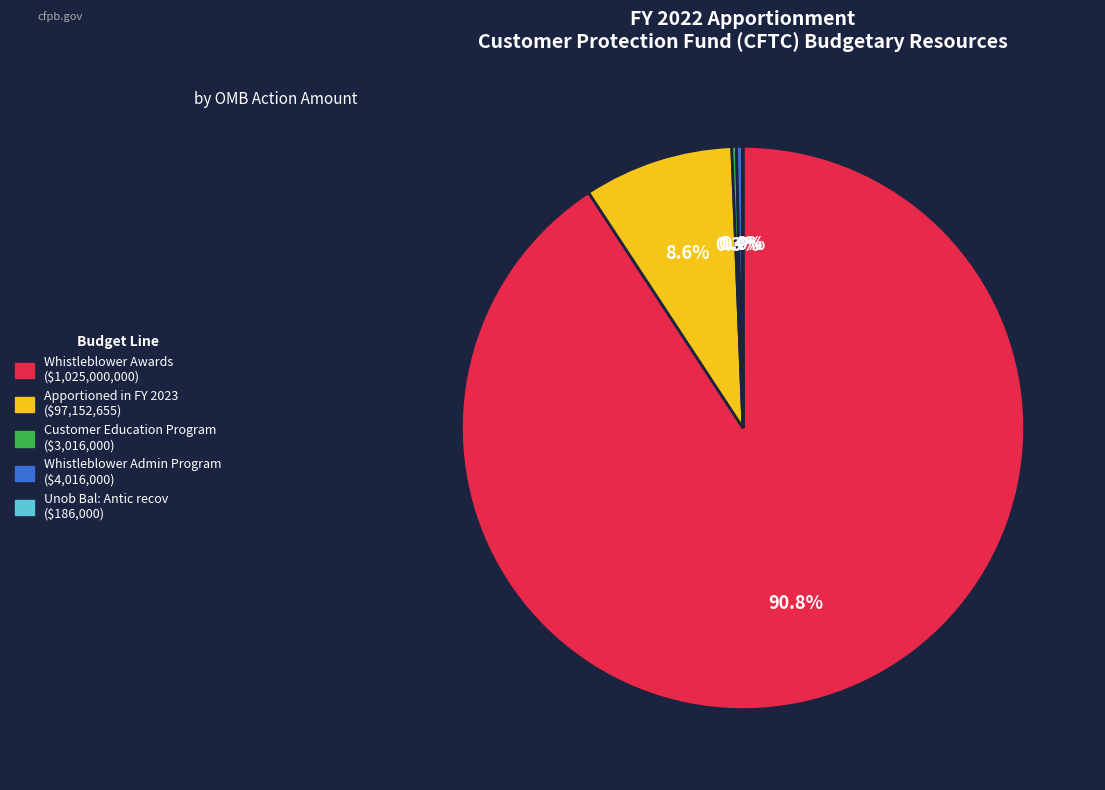

Is there a majority slice in this chart?

Yes